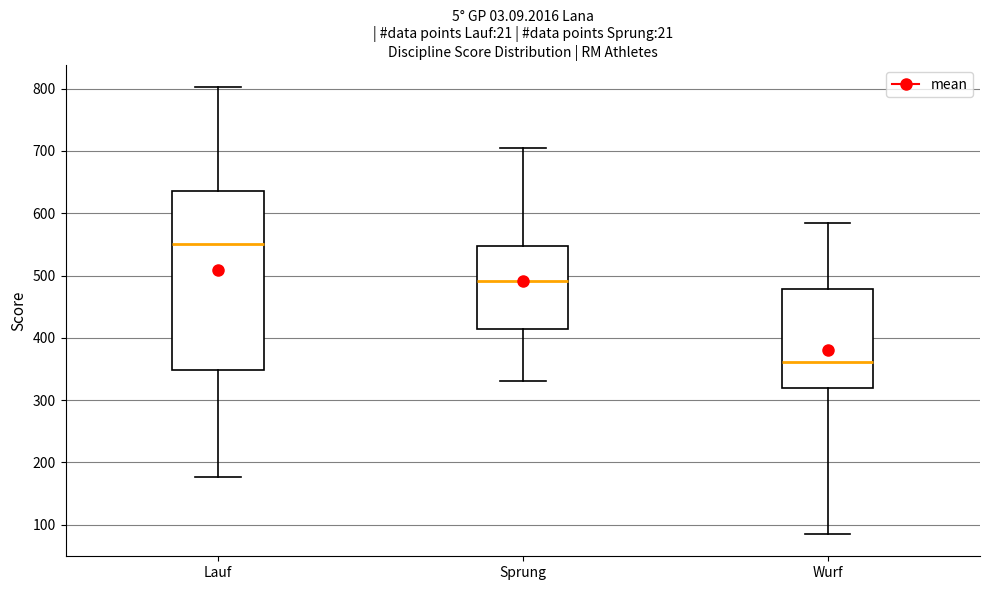

Reading left to right, transcribe this box plot: for each box, give where its median line is, the range the box spans, and where its two whiskers end, as read against the y-axis. The values are not printed on the chart, so give them approximately, as read against the axis.

Lauf: median 550, box 350 to 640, whiskers 180 to 800
Sprung: median 490, box 410 to 550, whiskers 330 to 710
Wurf: median 360, box 320 to 480, whiskers 90 to 580